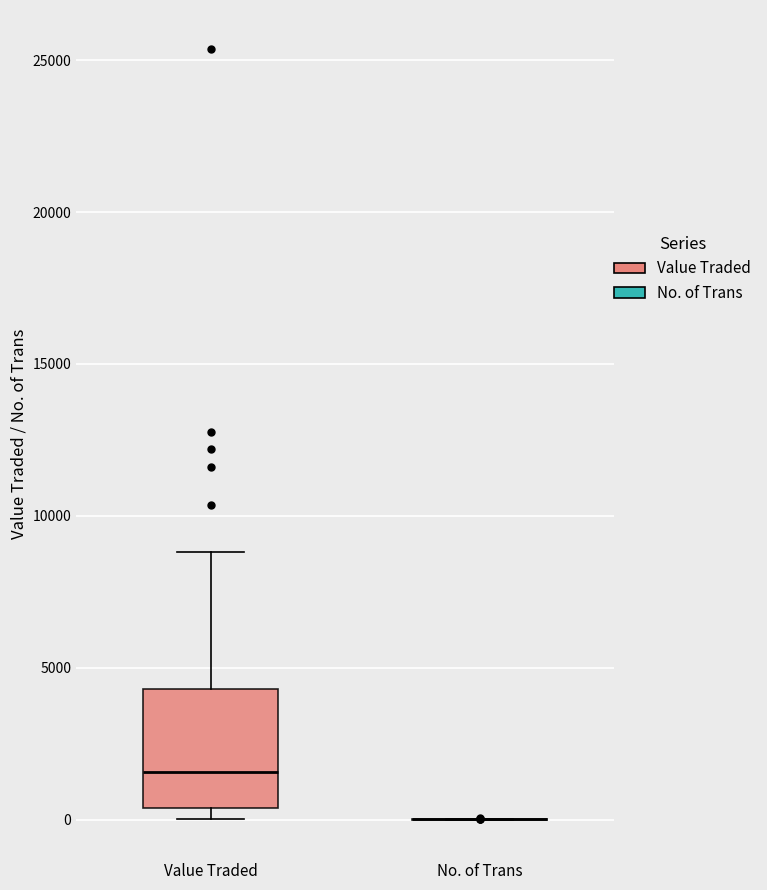

Which box is the tallest, from its lower edge to its upper edge?

Value Traded